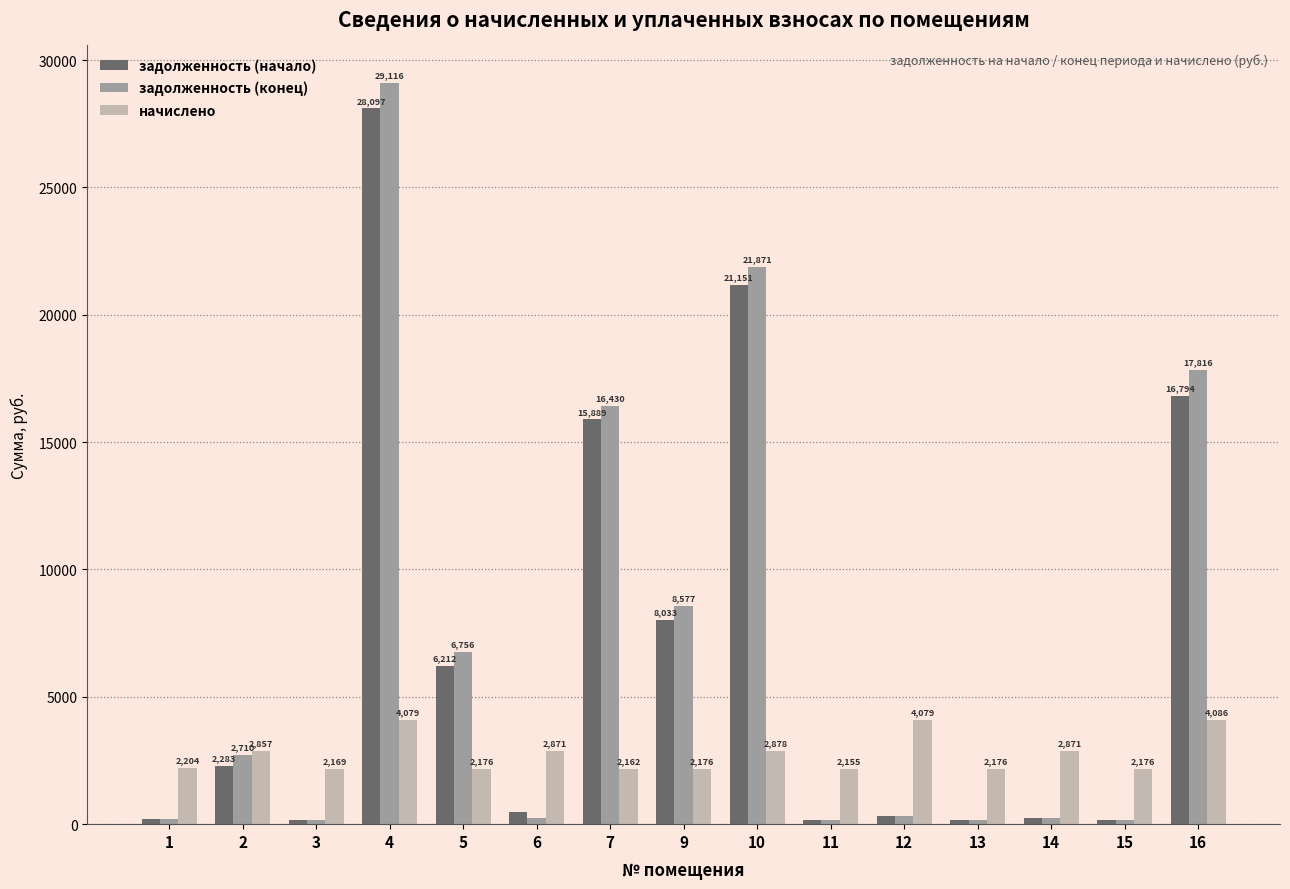

Which series has the largest range (max minus min)?

задолженность (конец)